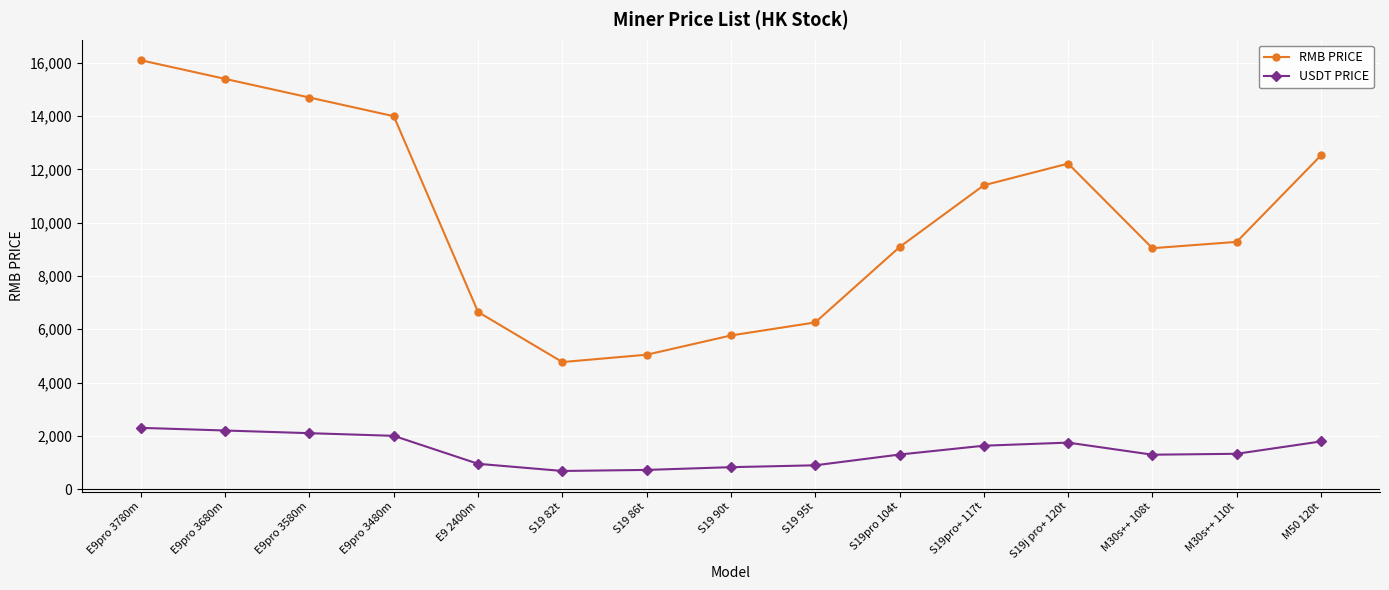

At which category is the sum across all series the highest?

E9pro 3780m